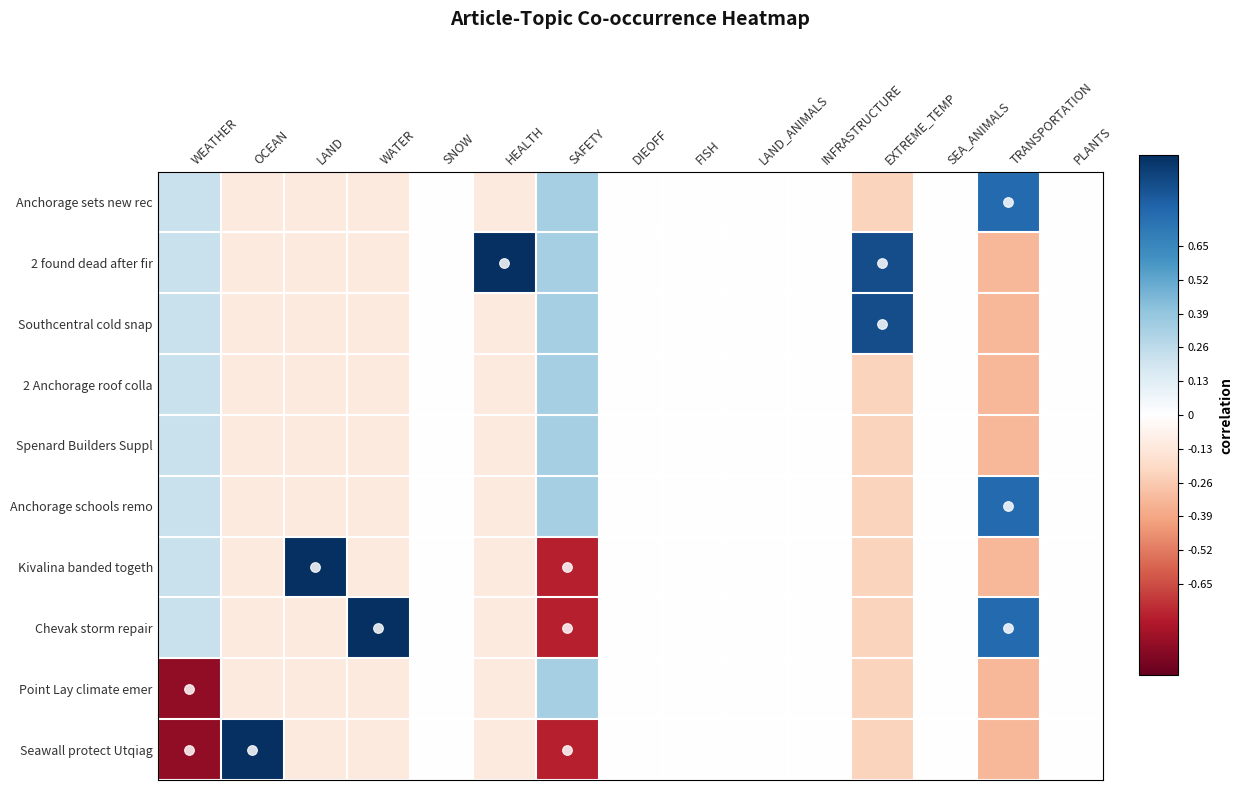

Reading right to left, transcribe all the data shown in this chart.

Anchorage sets new rec: PLANTS=0.0	TRANSPORTATION=0.8	SEA_ANIMALS=0.0	EXTREME_TEMP=-0.2	INFRASTRUCTURE=0.0	LAND_ANIMALS=0.0	FISH=0.0	DIEOFF=0.0	SAFETY=0.3	HEALTH=-0.1	SNOW=0.0	WATER=-0.1	LAND=-0.1	OCEAN=-0.1	WEATHER=0.2
2 found dead after fir: PLANTS=0.0	TRANSPORTATION=-0.3	SEA_ANIMALS=0.0	EXTREME_TEMP=0.9	INFRASTRUCTURE=0.0	LAND_ANIMALS=0.0	FISH=0.0	DIEOFF=0.0	SAFETY=0.3	HEALTH=1.0	SNOW=0.0	WATER=-0.1	LAND=-0.1	OCEAN=-0.1	WEATHER=0.2
Southcentral cold snap: PLANTS=0.0	TRANSPORTATION=-0.3	SEA_ANIMALS=0.0	EXTREME_TEMP=0.9	INFRASTRUCTURE=0.0	LAND_ANIMALS=0.0	FISH=0.0	DIEOFF=0.0	SAFETY=0.3	HEALTH=-0.1	SNOW=0.0	WATER=-0.1	LAND=-0.1	OCEAN=-0.1	WEATHER=0.2
2 Anchorage roof colla: PLANTS=0.0	TRANSPORTATION=-0.3	SEA_ANIMALS=0.0	EXTREME_TEMP=-0.2	INFRASTRUCTURE=0.0	LAND_ANIMALS=0.0	FISH=0.0	DIEOFF=0.0	SAFETY=0.3	HEALTH=-0.1	SNOW=0.0	WATER=-0.1	LAND=-0.1	OCEAN=-0.1	WEATHER=0.2
Spenard Builders Suppl: PLANTS=0.0	TRANSPORTATION=-0.3	SEA_ANIMALS=0.0	EXTREME_TEMP=-0.2	INFRASTRUCTURE=0.0	LAND_ANIMALS=0.0	FISH=0.0	DIEOFF=0.0	SAFETY=0.3	HEALTH=-0.1	SNOW=0.0	WATER=-0.1	LAND=-0.1	OCEAN=-0.1	WEATHER=0.2
Anchorage schools remo: PLANTS=0.0	TRANSPORTATION=0.8	SEA_ANIMALS=0.0	EXTREME_TEMP=-0.2	INFRASTRUCTURE=0.0	LAND_ANIMALS=0.0	FISH=0.0	DIEOFF=0.0	SAFETY=0.3	HEALTH=-0.1	SNOW=0.0	WATER=-0.1	LAND=-0.1	OCEAN=-0.1	WEATHER=0.2
Kivalina banded togeth: PLANTS=0.0	TRANSPORTATION=-0.3	SEA_ANIMALS=0.0	EXTREME_TEMP=-0.2	INFRASTRUCTURE=0.0	LAND_ANIMALS=0.0	FISH=0.0	DIEOFF=0.0	SAFETY=-0.8	HEALTH=-0.1	SNOW=0.0	WATER=-0.1	LAND=1.0	OCEAN=-0.1	WEATHER=0.2
Chevak storm repair: PLANTS=0.0	TRANSPORTATION=0.8	SEA_ANIMALS=0.0	EXTREME_TEMP=-0.2	INFRASTRUCTURE=0.0	LAND_ANIMALS=0.0	FISH=0.0	DIEOFF=0.0	SAFETY=-0.8	HEALTH=-0.1	SNOW=0.0	WATER=1.0	LAND=-0.1	OCEAN=-0.1	WEATHER=0.2
Point Lay climate emer: PLANTS=0.0	TRANSPORTATION=-0.3	SEA_ANIMALS=0.0	EXTREME_TEMP=-0.2	INFRASTRUCTURE=0.0	LAND_ANIMALS=0.0	FISH=0.0	DIEOFF=0.0	SAFETY=0.3	HEALTH=-0.1	SNOW=0.0	WATER=-0.1	LAND=-0.1	OCEAN=-0.1	WEATHER=-0.9
Seawall protect Utqiag: PLANTS=0.0	TRANSPORTATION=-0.3	SEA_ANIMALS=0.0	EXTREME_TEMP=-0.2	INFRASTRUCTURE=0.0	LAND_ANIMALS=0.0	FISH=0.0	DIEOFF=0.0	SAFETY=-0.8	HEALTH=-0.1	SNOW=0.0	WATER=-0.1	LAND=-0.1	OCEAN=1.0	WEATHER=-0.9